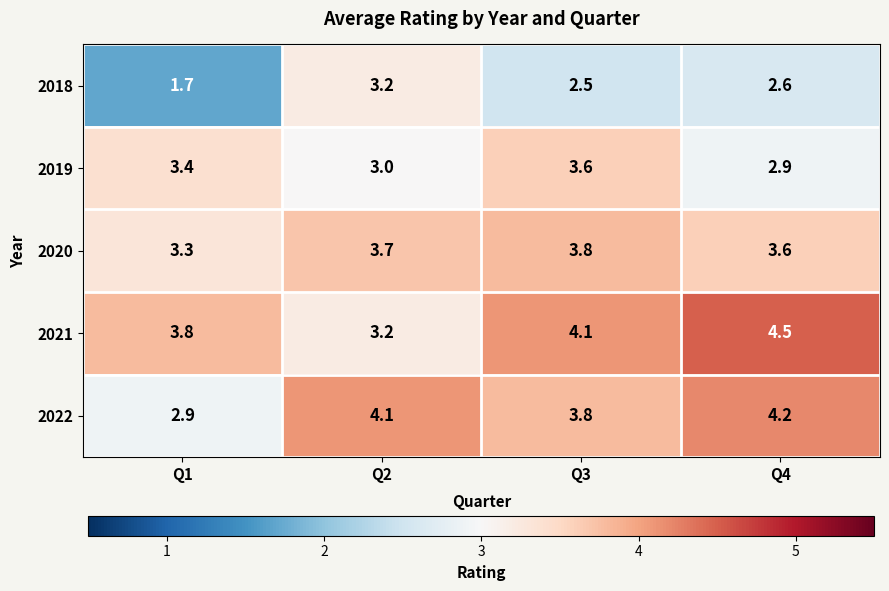

Reading left to right, extract all data points from this chart.

2018: Q1=1.7	Q2=3.2	Q3=2.5	Q4=2.6
2019: Q1=3.4	Q2=3.0	Q3=3.6	Q4=2.9
2020: Q1=3.3	Q2=3.7	Q3=3.8	Q4=3.6
2021: Q1=3.8	Q2=3.2	Q3=4.1	Q4=4.5
2022: Q1=2.9	Q2=4.1	Q3=3.8	Q4=4.2